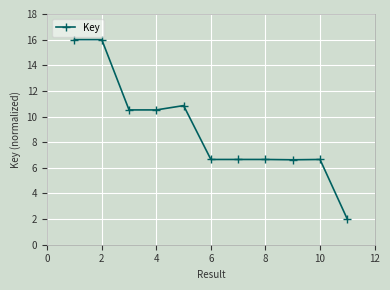

What is the greatest value displayed?

16.0